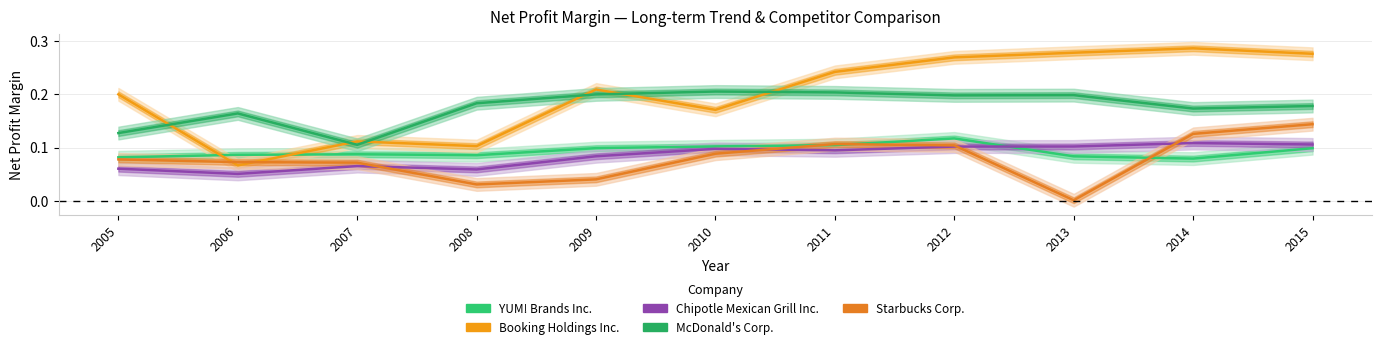

Which series has the largest total across all categories?

Booking Holdings Inc.